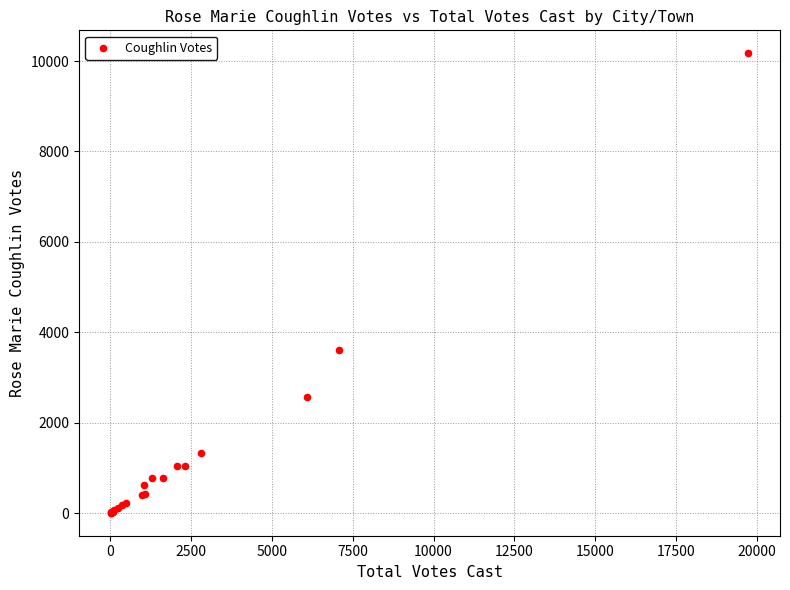

What Y value in the scatter plot is closest to 5088?

3596